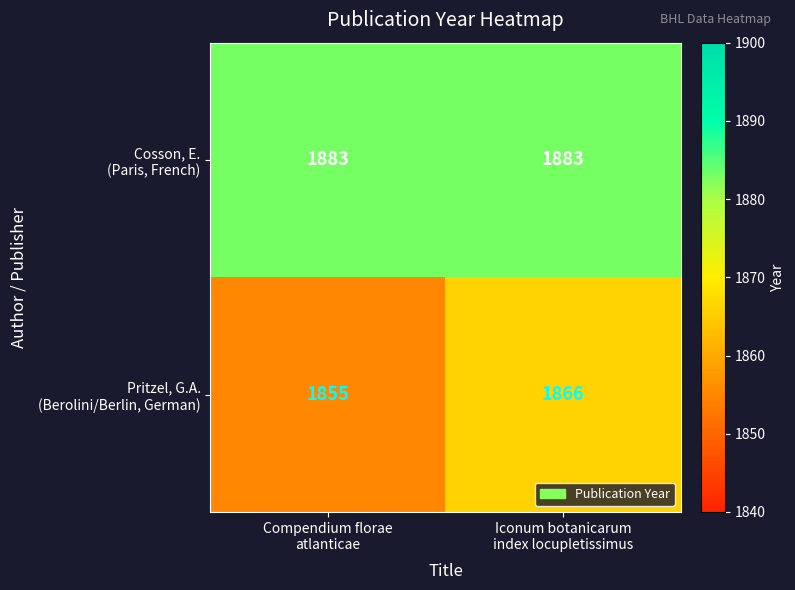

What is the greatest value displayed?

1883